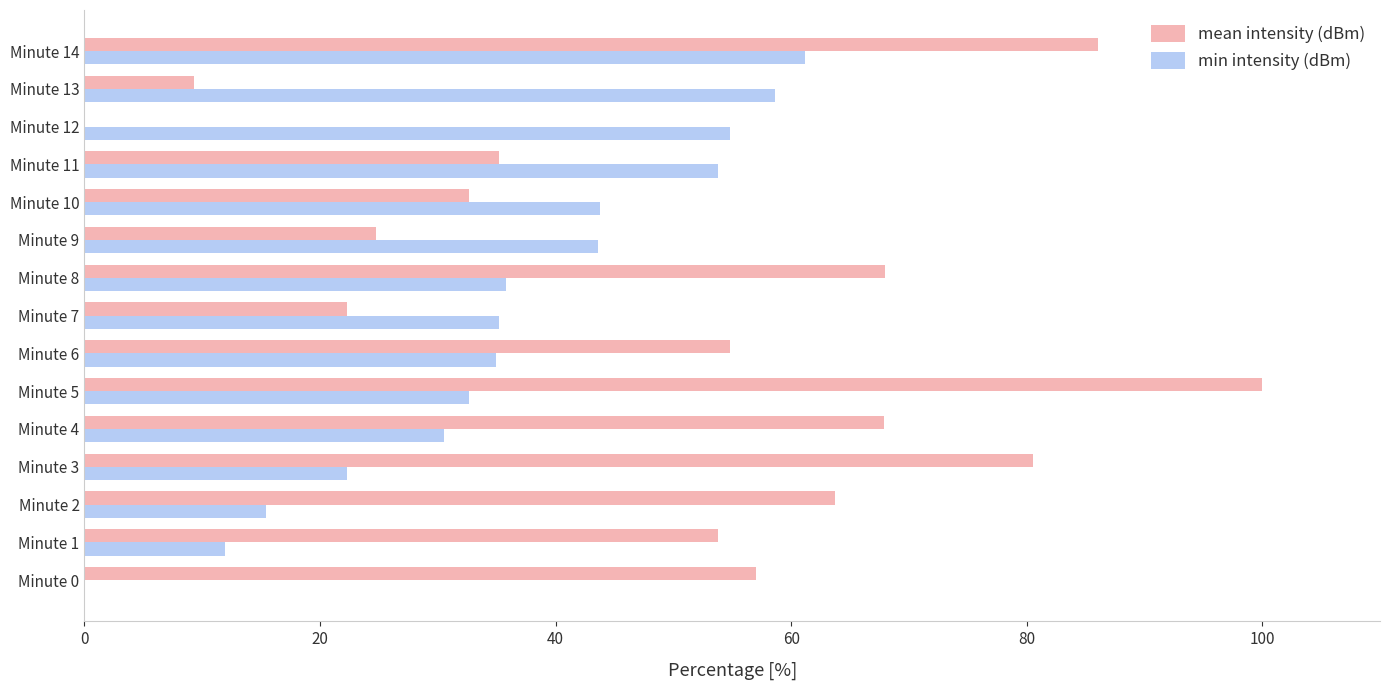

Which series has the largest total across all categories?

mean intensity (dBm)